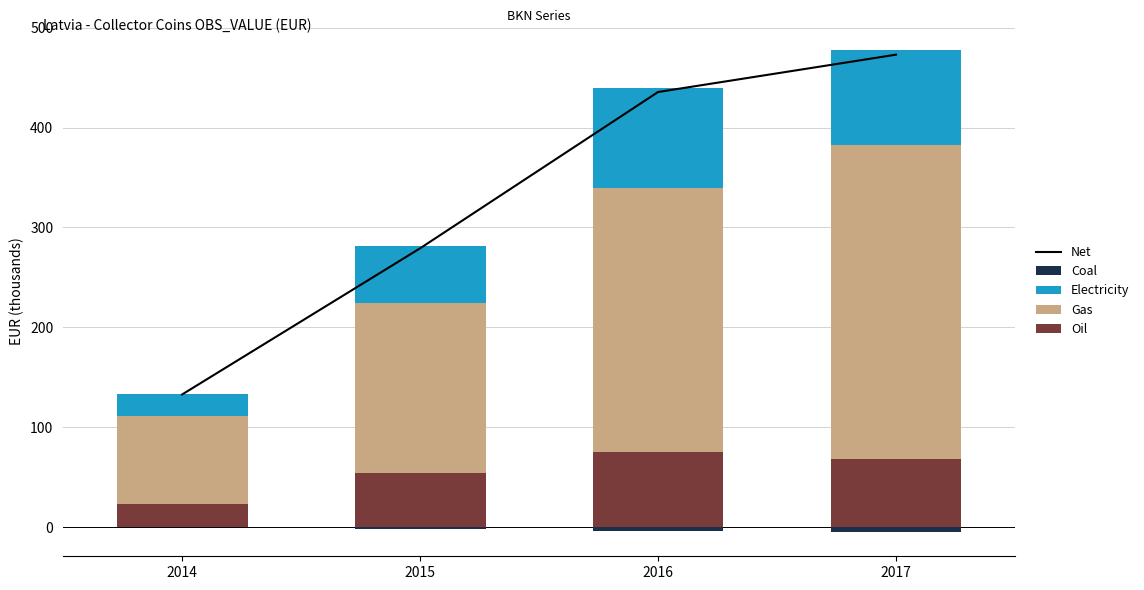

What is the difference between the maximum and second lowest values in the Net series?

193.9